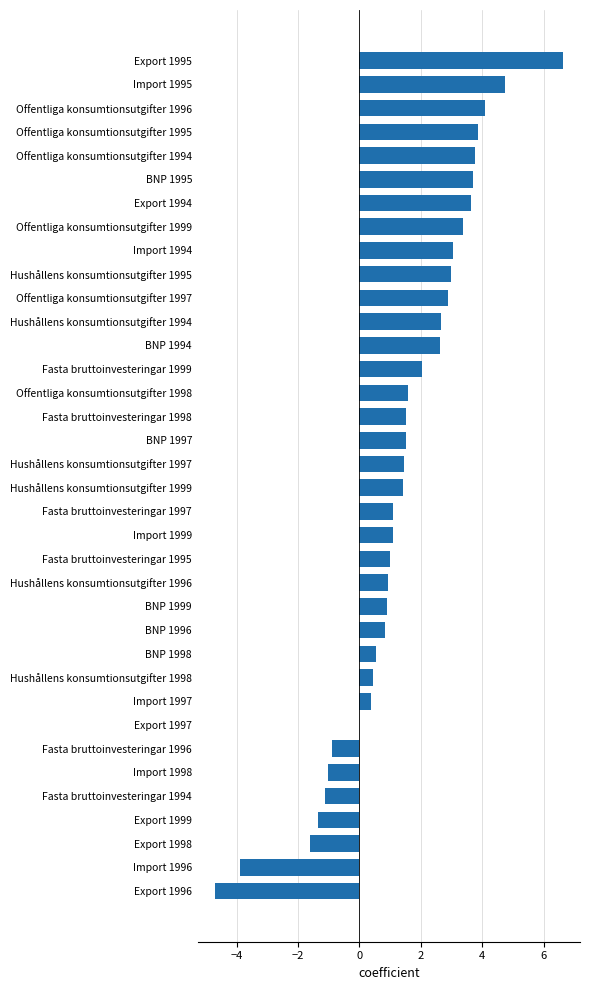

What is the sum of the values at BNP 1998 and Hushållens konsumtionsutgifter 1999?

2.0